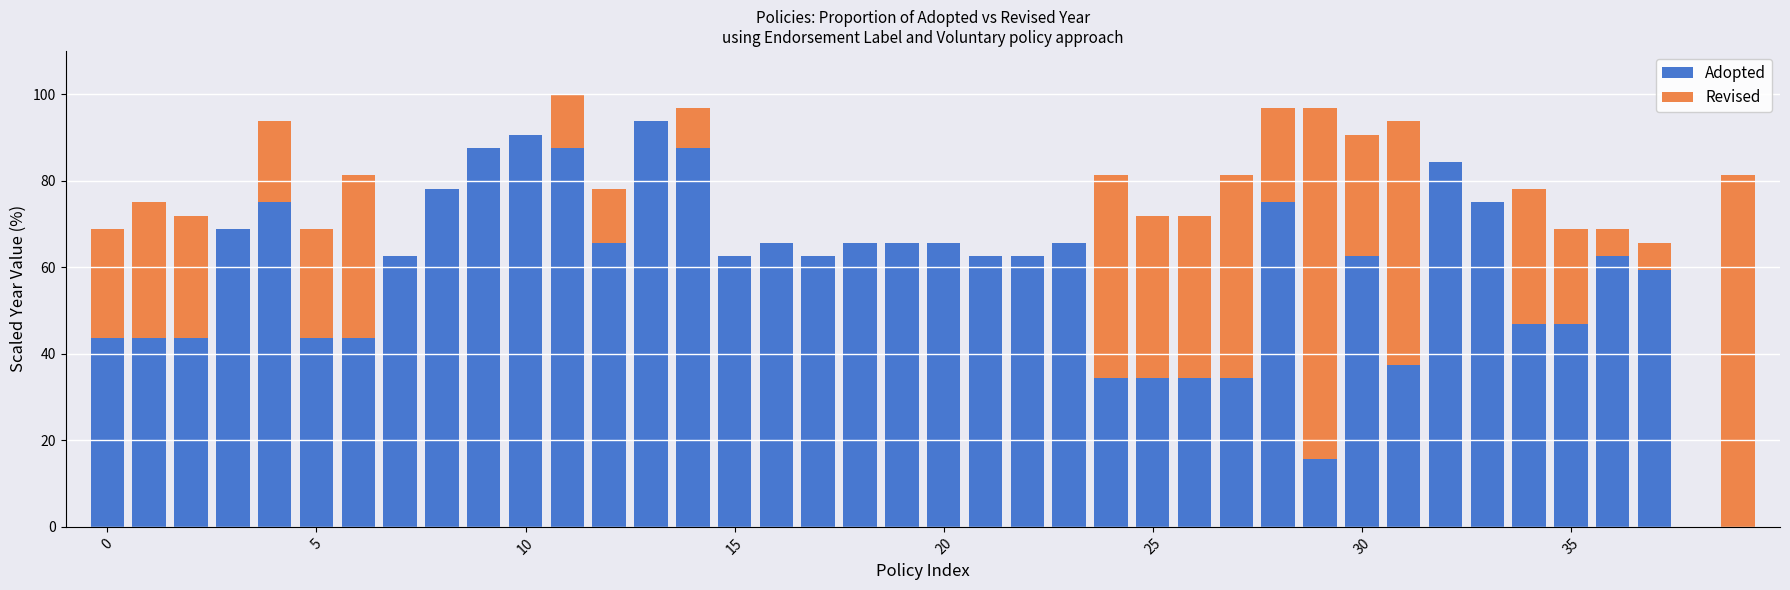

What is the sum of all Adopted values?

2296.9